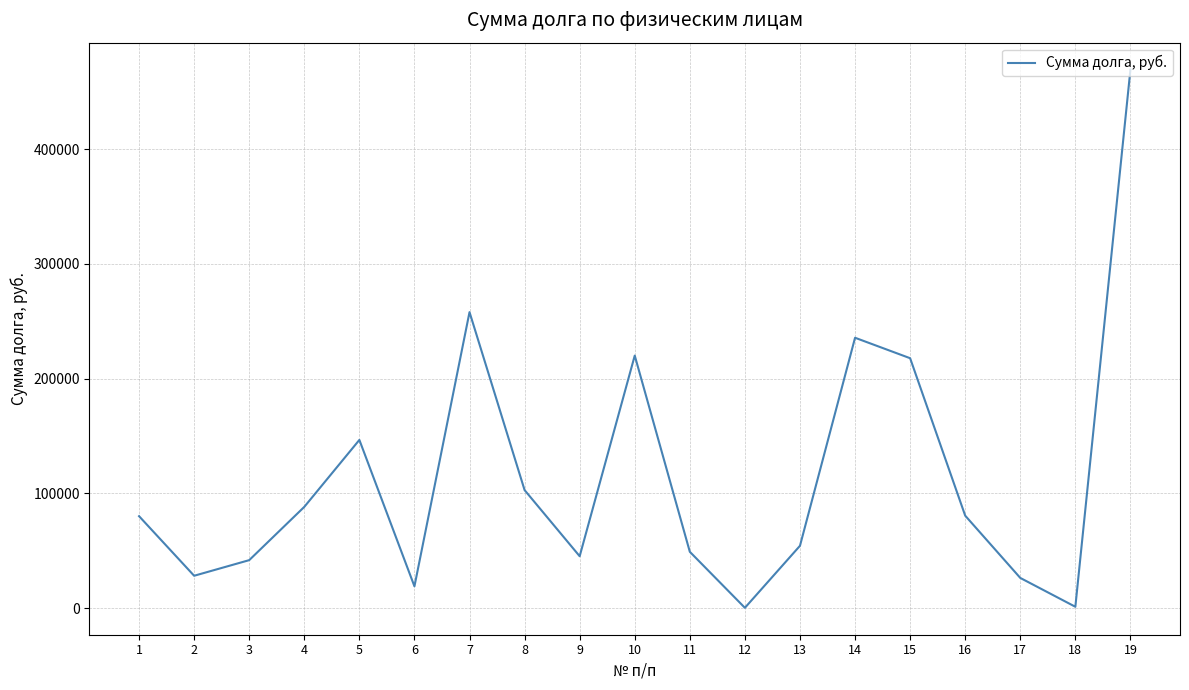

Is it true that the value at 13 is 54273.6?

True